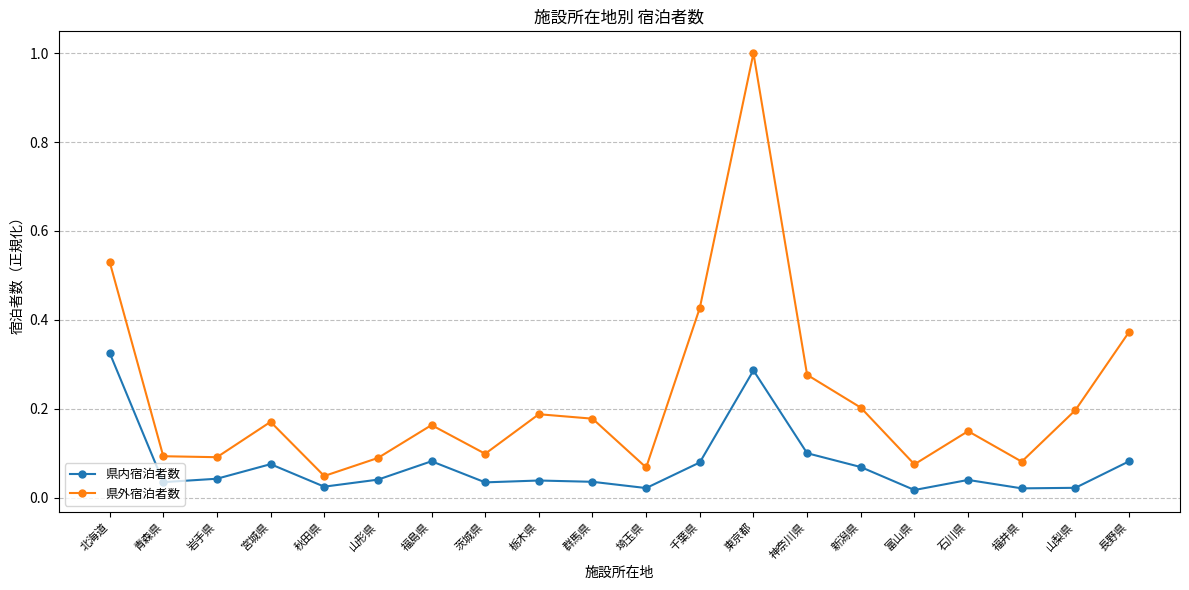

How many interior local peaks does the 県外宿泊者数 series have?

5